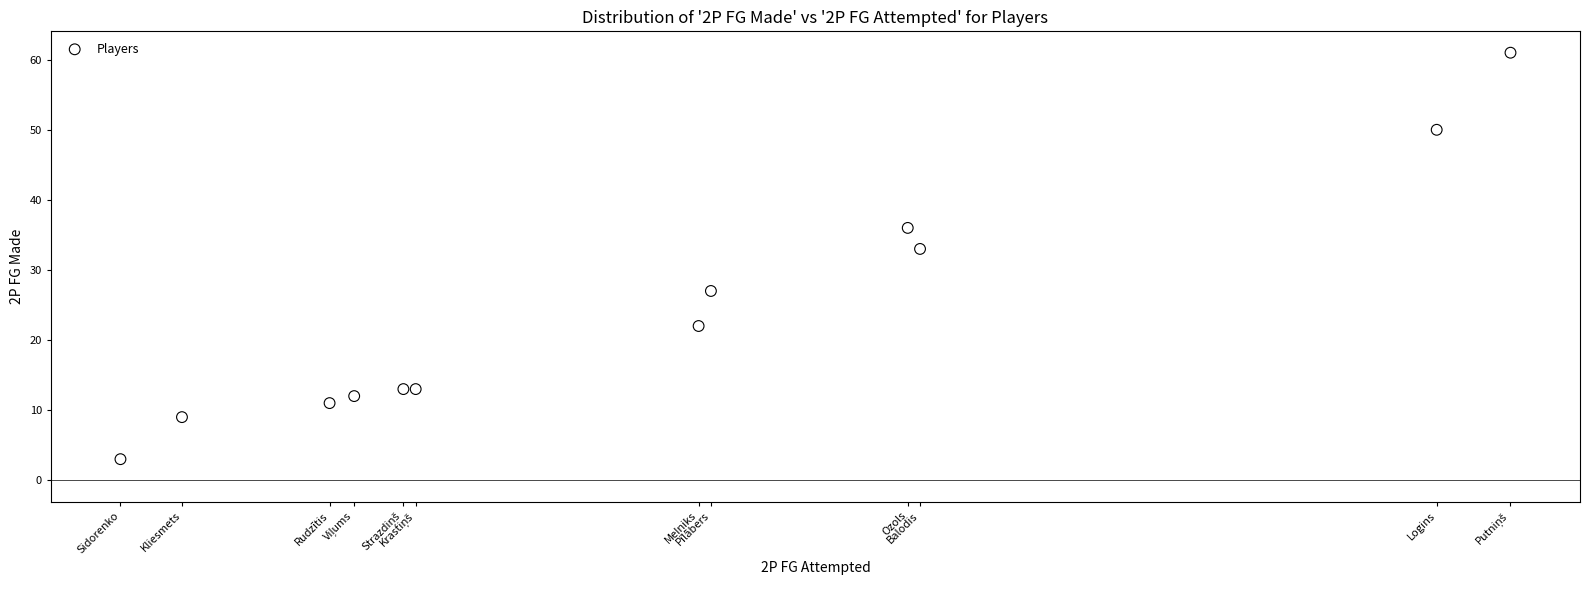

What Y value in the scatter plot is closest to 32?

33